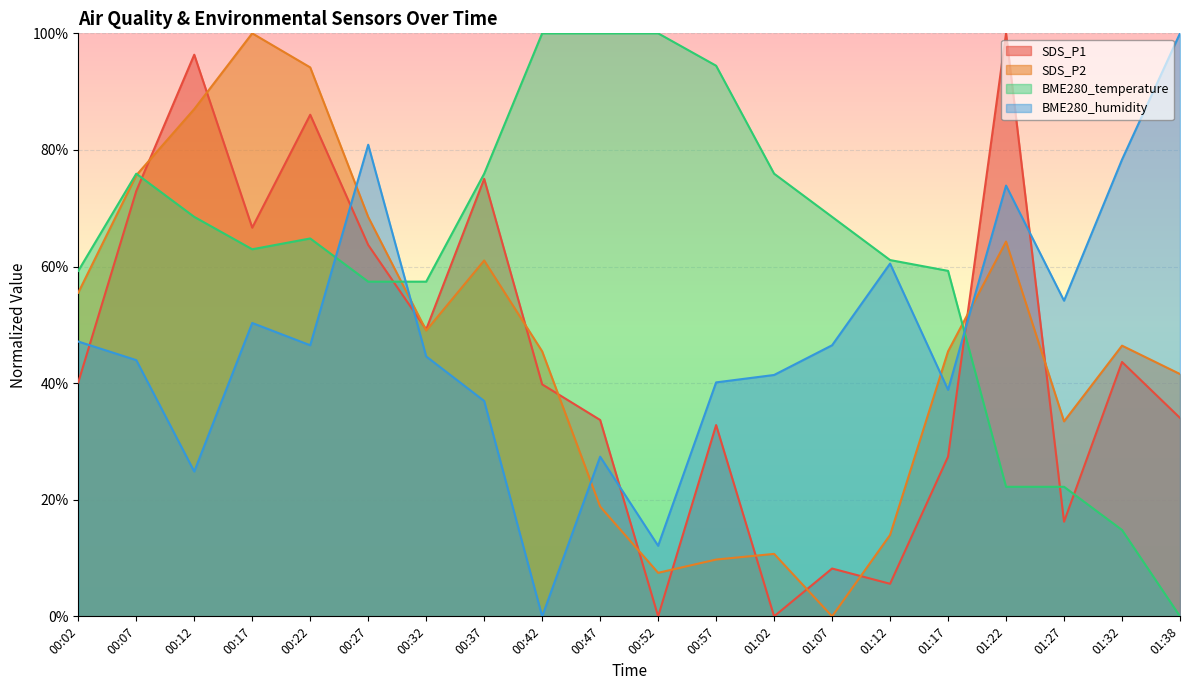

Which series has the largest total across all categories?

BME280_temperature